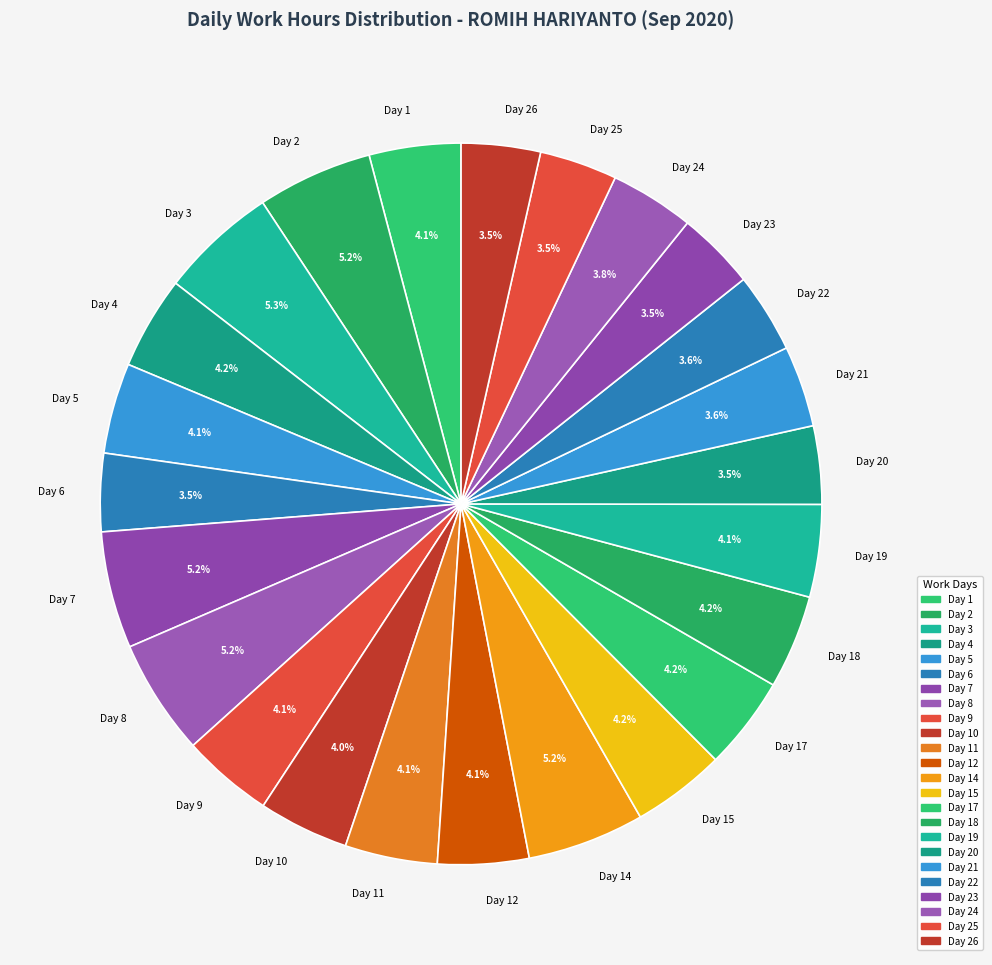

Approximately how many times larger is the value at Day 23 compared to Day 20?

1.0